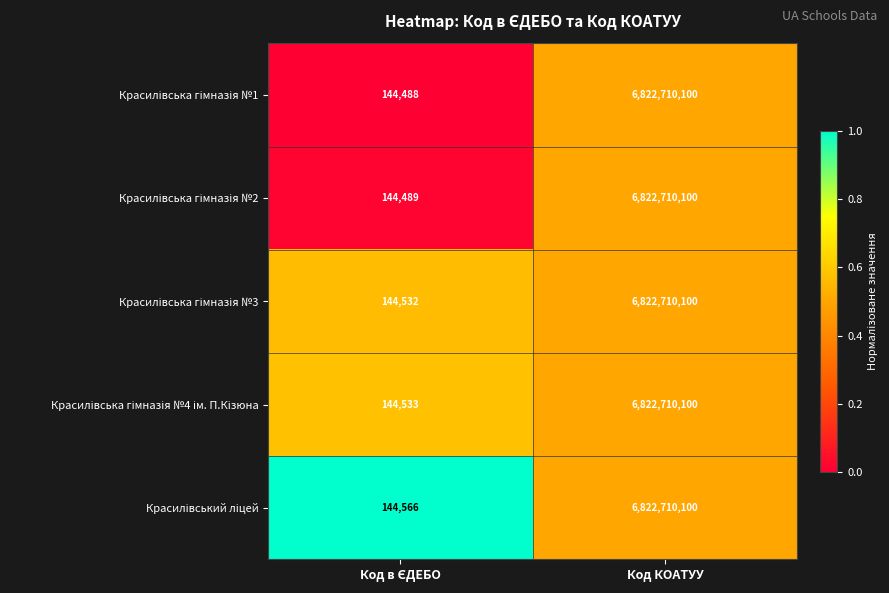

At which category is the sum across all series the highest?

Код КОАТУУ